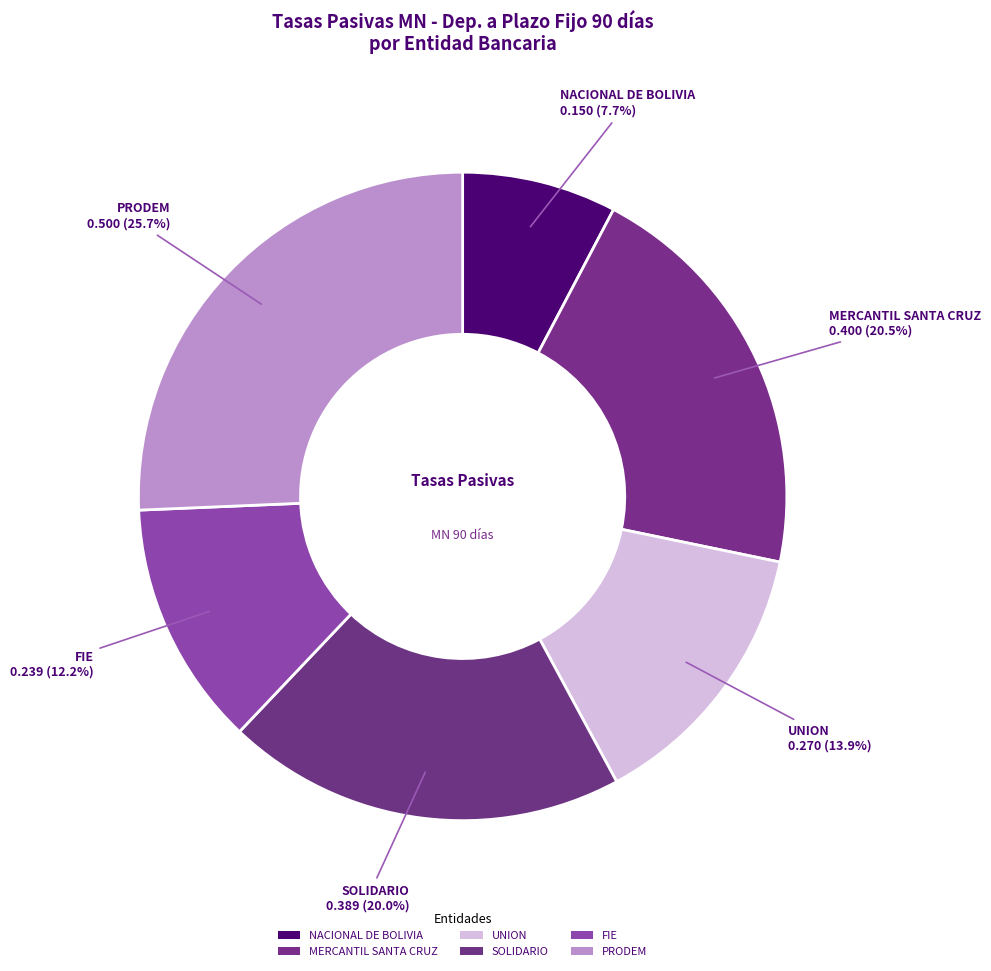

How many segments does this pie chart have?

6